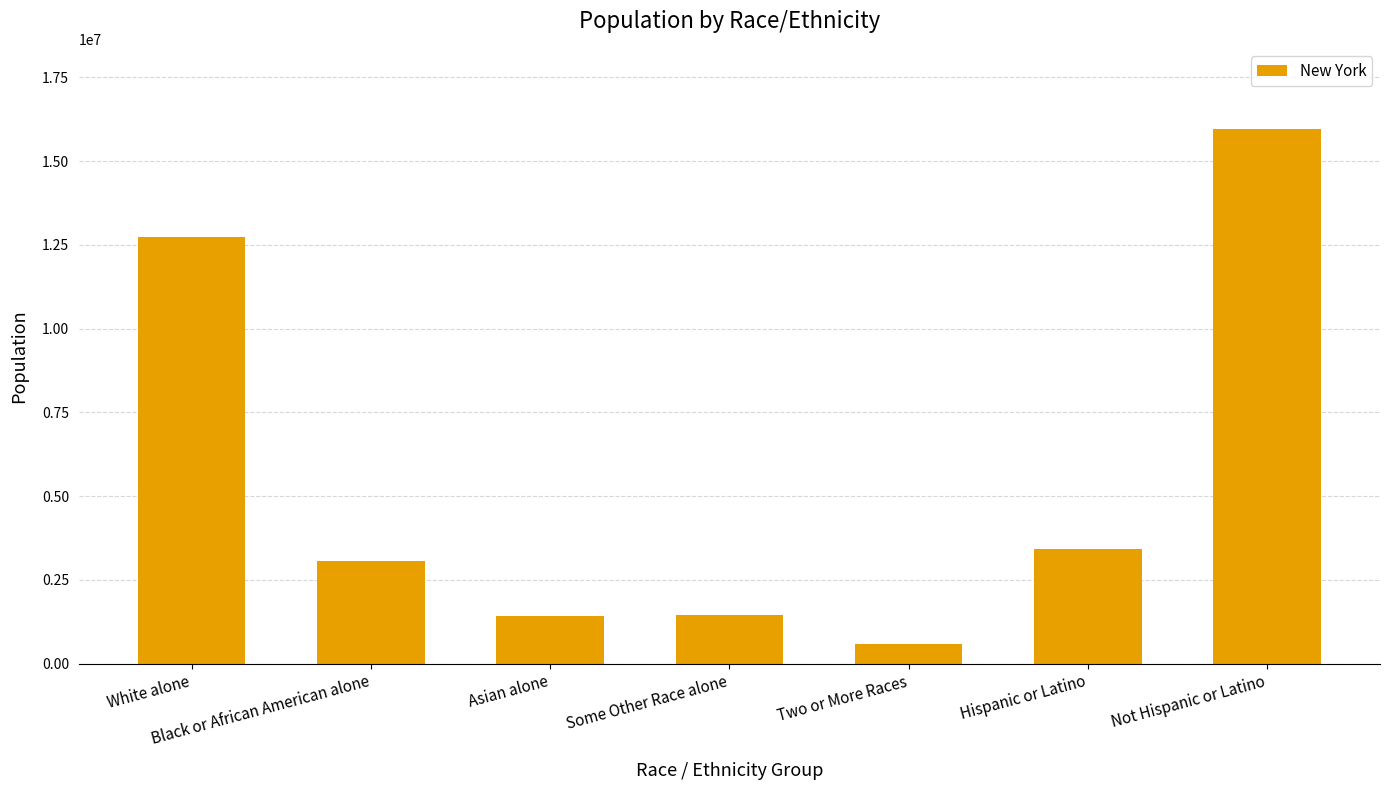

Between Asian alone and White alone, which is larger?

White alone